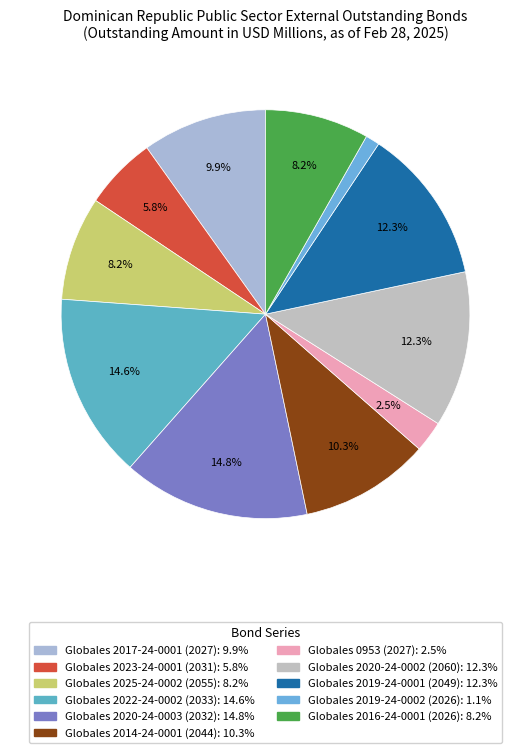

To the nearest percent, what percentage of the pie is Globales 2019-24-0001 (2049)?

12%